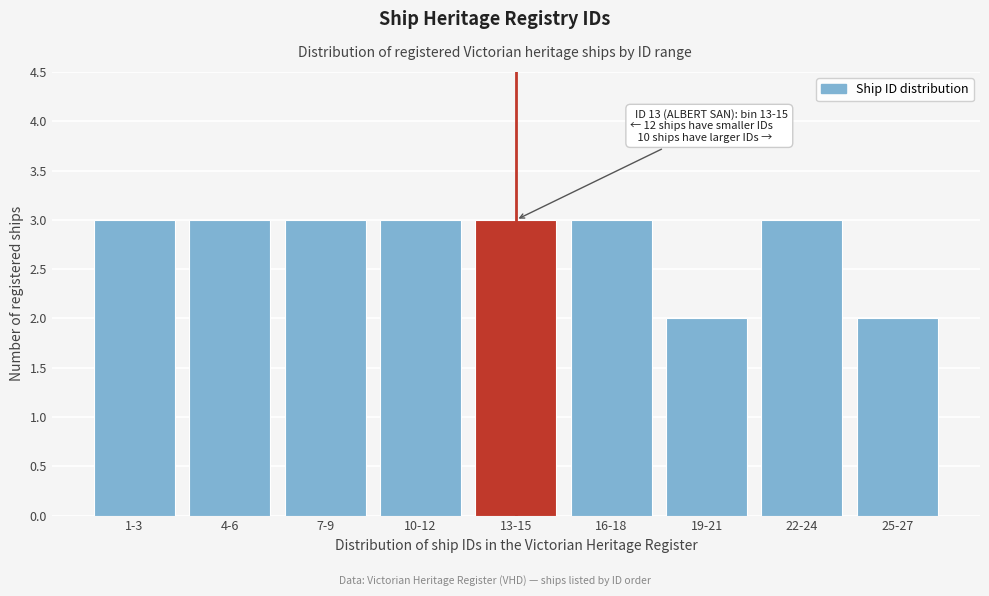

Reading left to right, list all the values displayed in this chart.

1-3=3	4-6=3	7-9=3	10-12=3	13-15=3	16-18=3	19-21=2	22-24=3	25-27=2